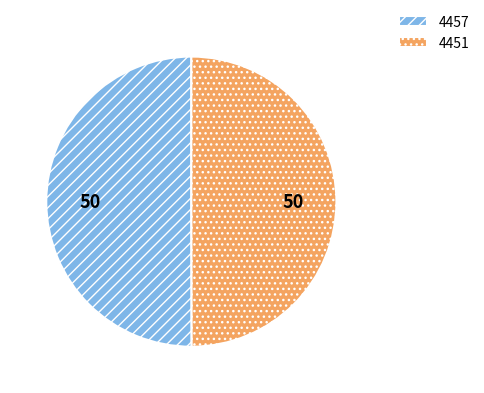

Do 4451 and 4457 together represent more than half of the pie?

Yes